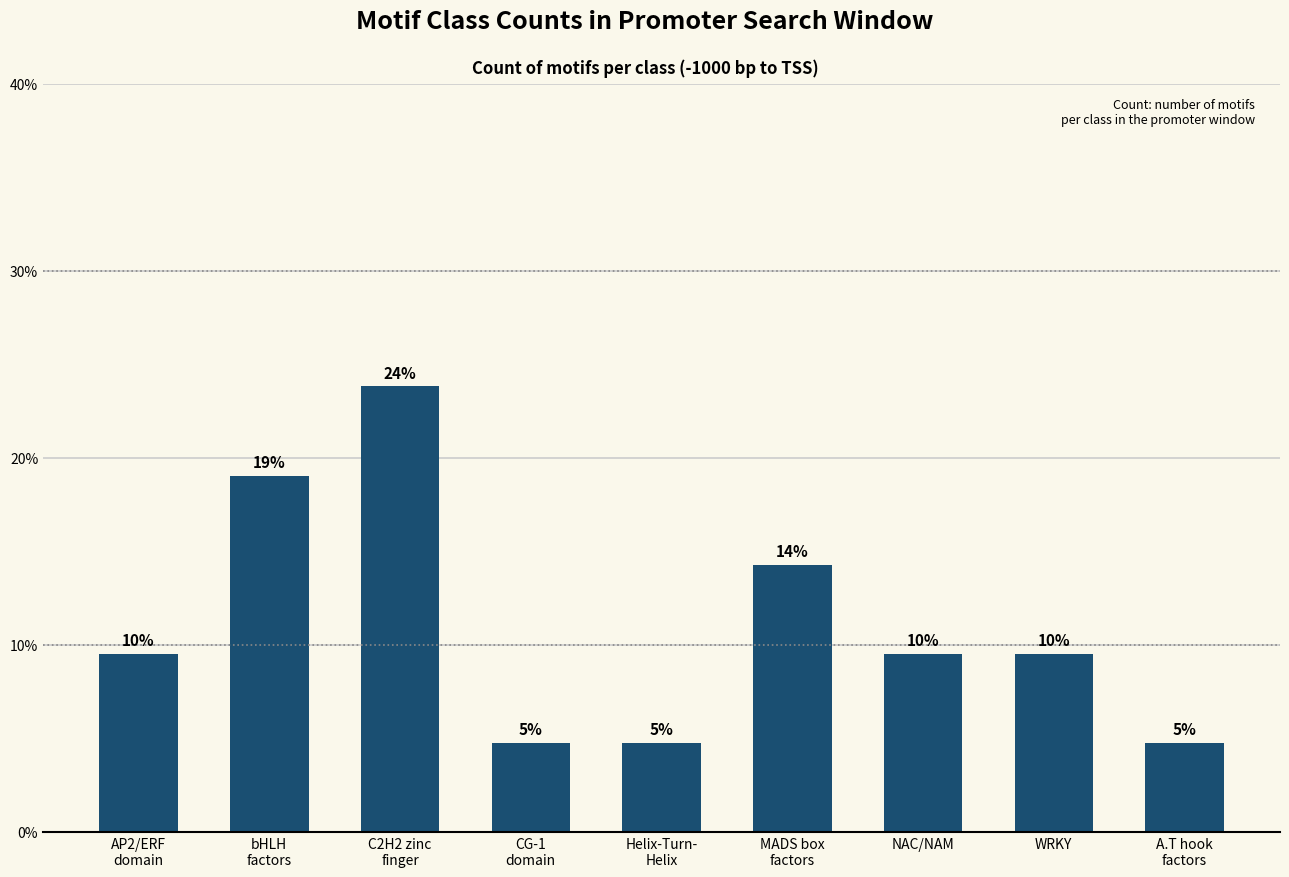

At which category does the chart reach its peak across all series?

C2H2 zinc
finger